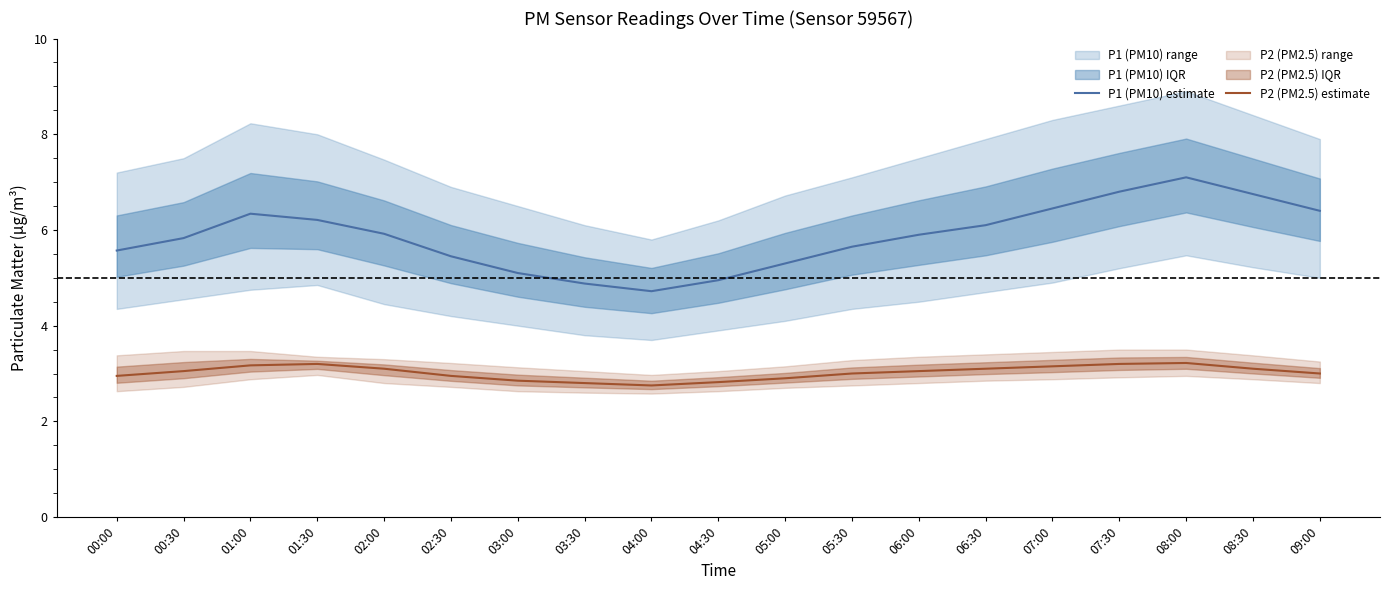

Is it true that P2 (PM2.5) estimate equals 4.4 at 08:30?

False